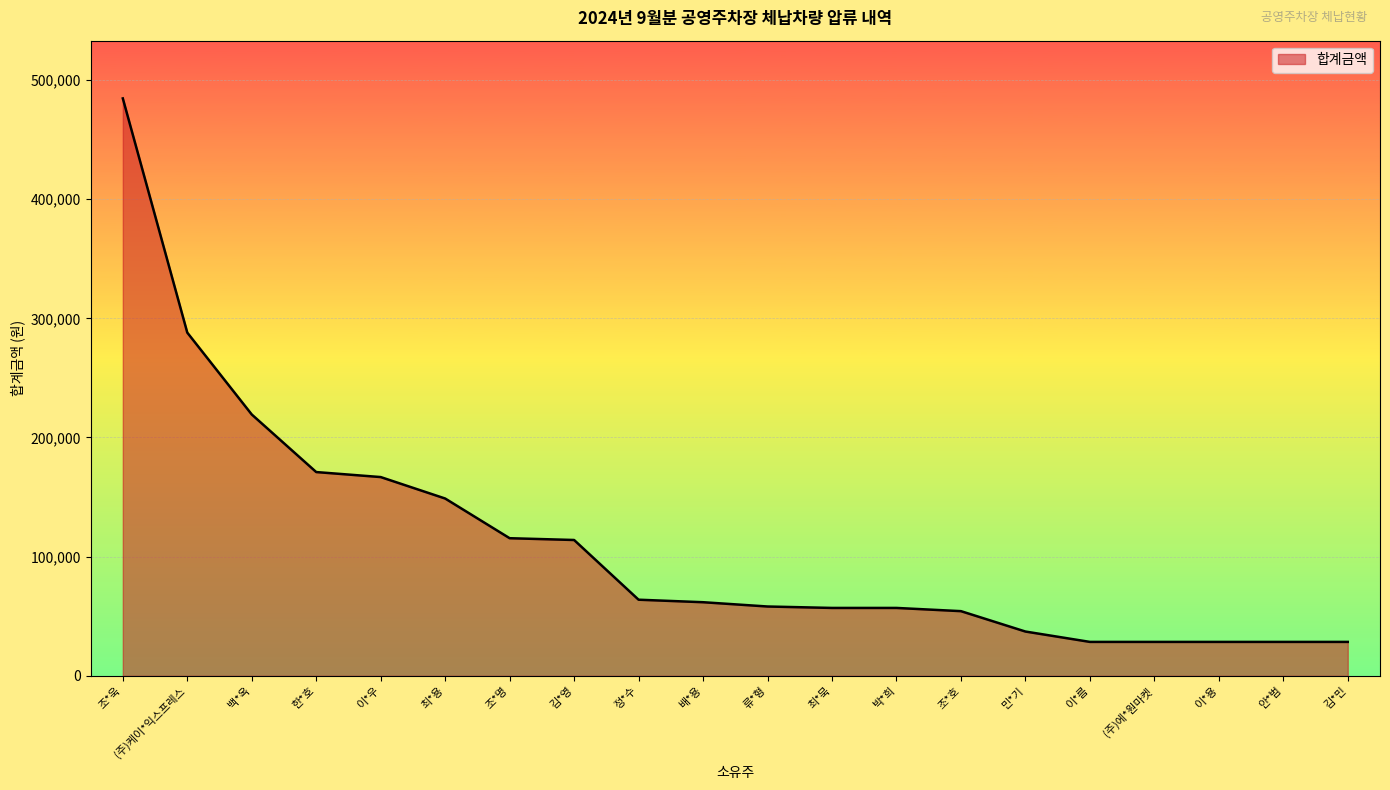

Between 배*용 and 이*용, which is larger?

배*용